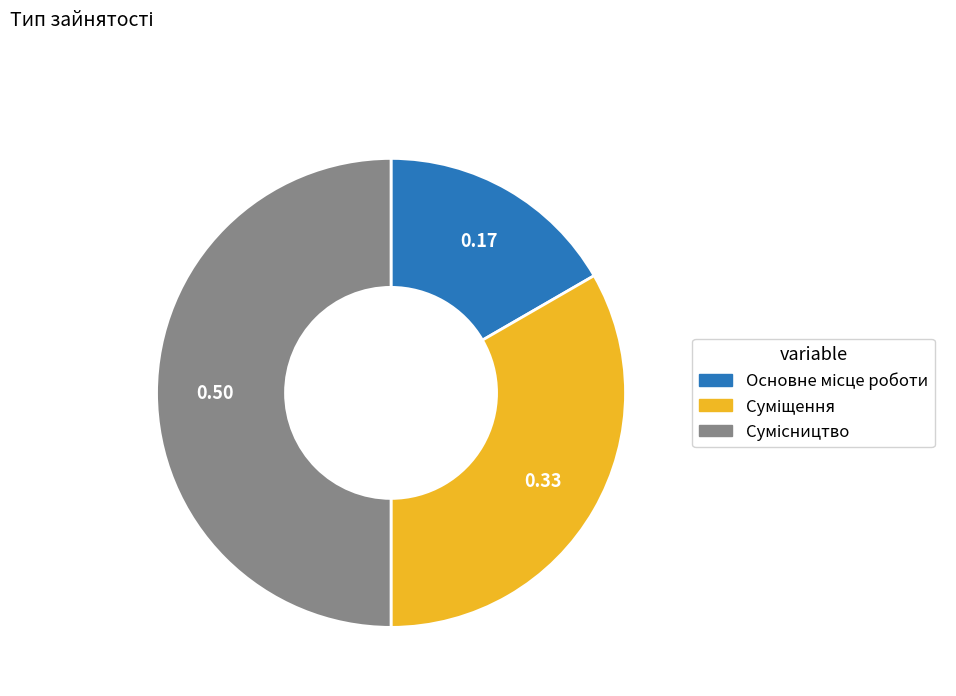

How many slices are in this pie chart?

3